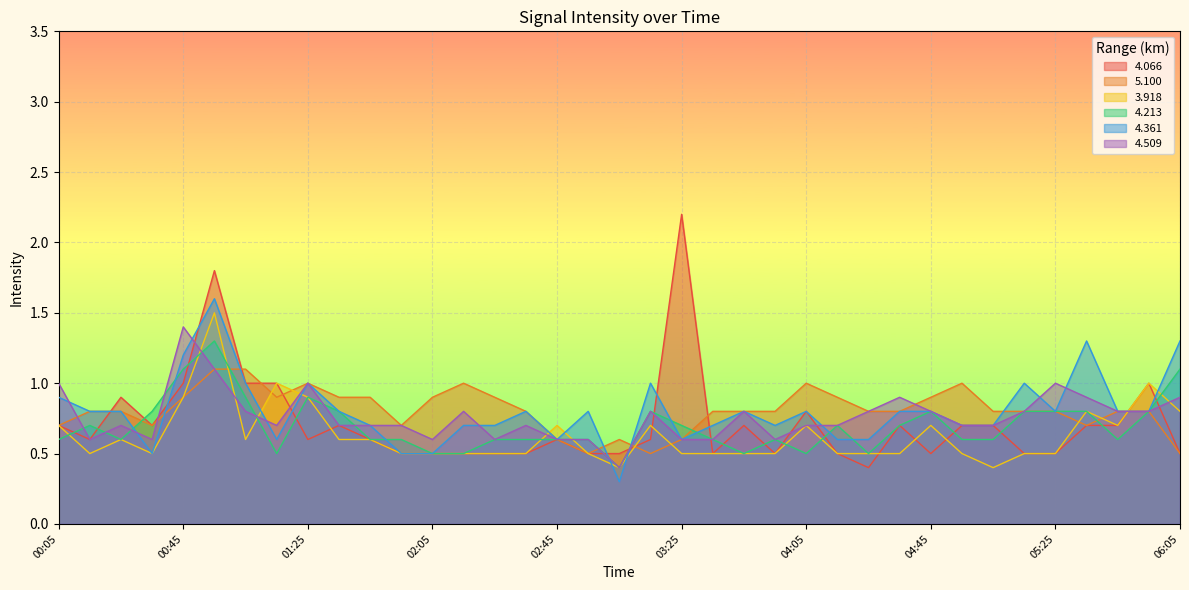

Which series has the widest spread of values?

4.066